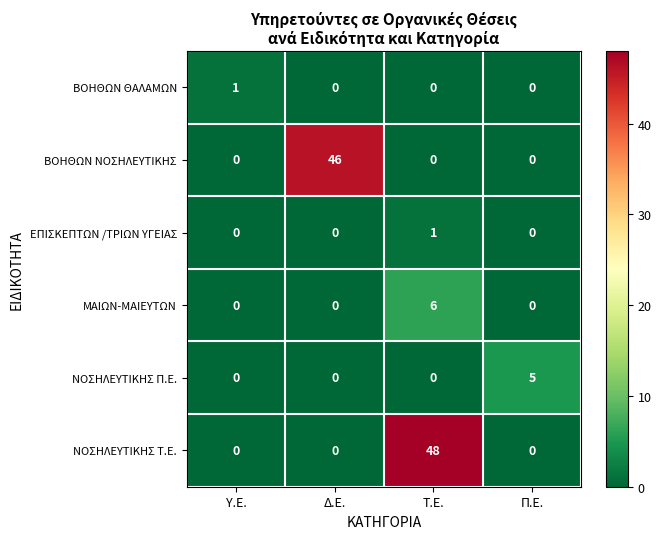

Which category has the highest value across all series?

Τ.Ε.